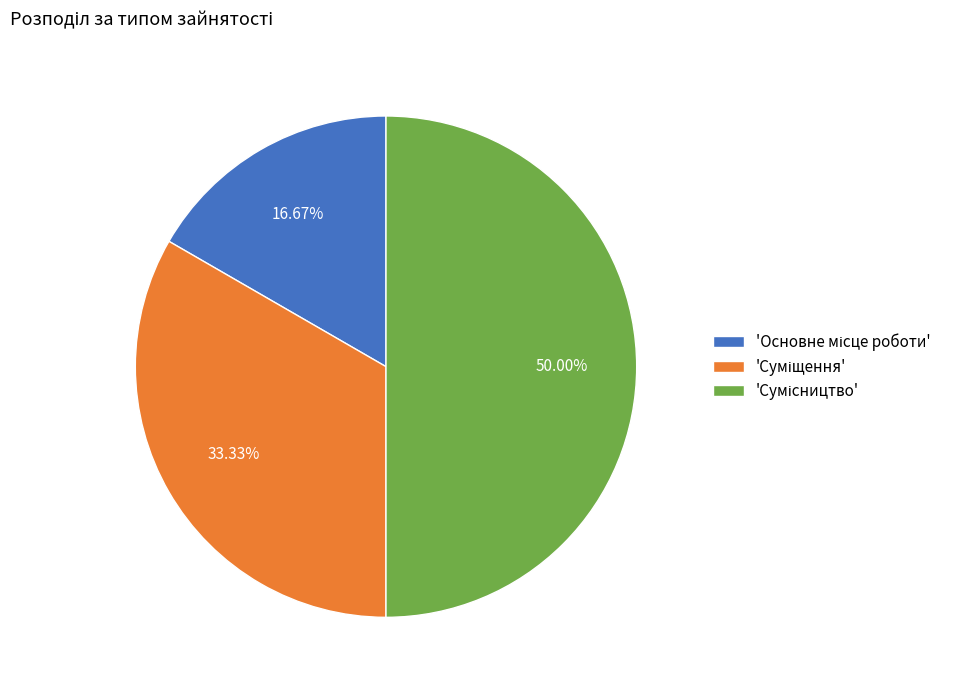

How many slices are in this pie chart?

3